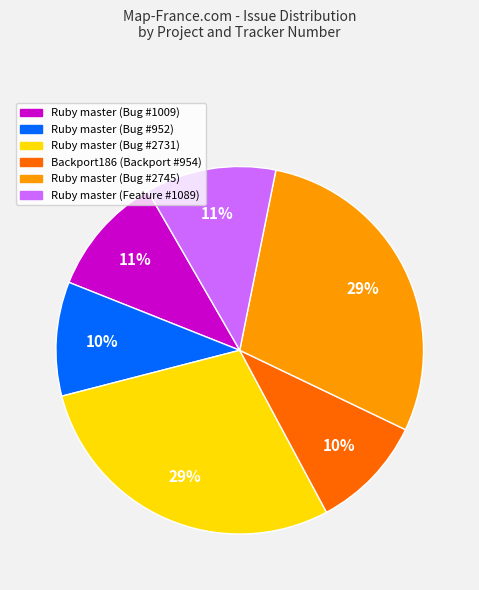

Count the number of slices in the pie.

6